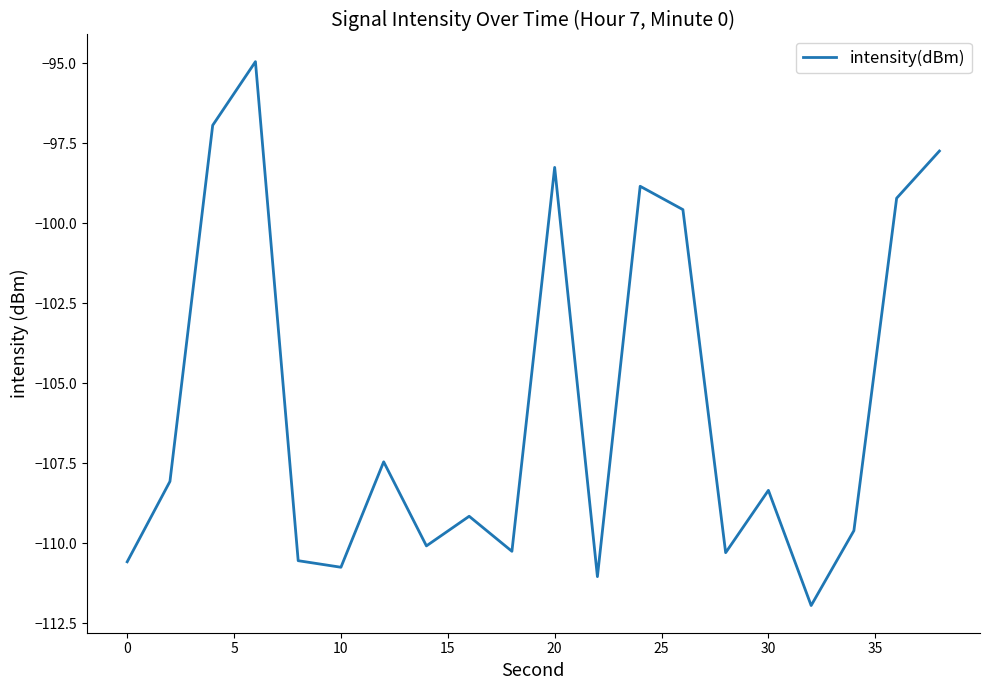

What is the greatest value displayed?

-95.0